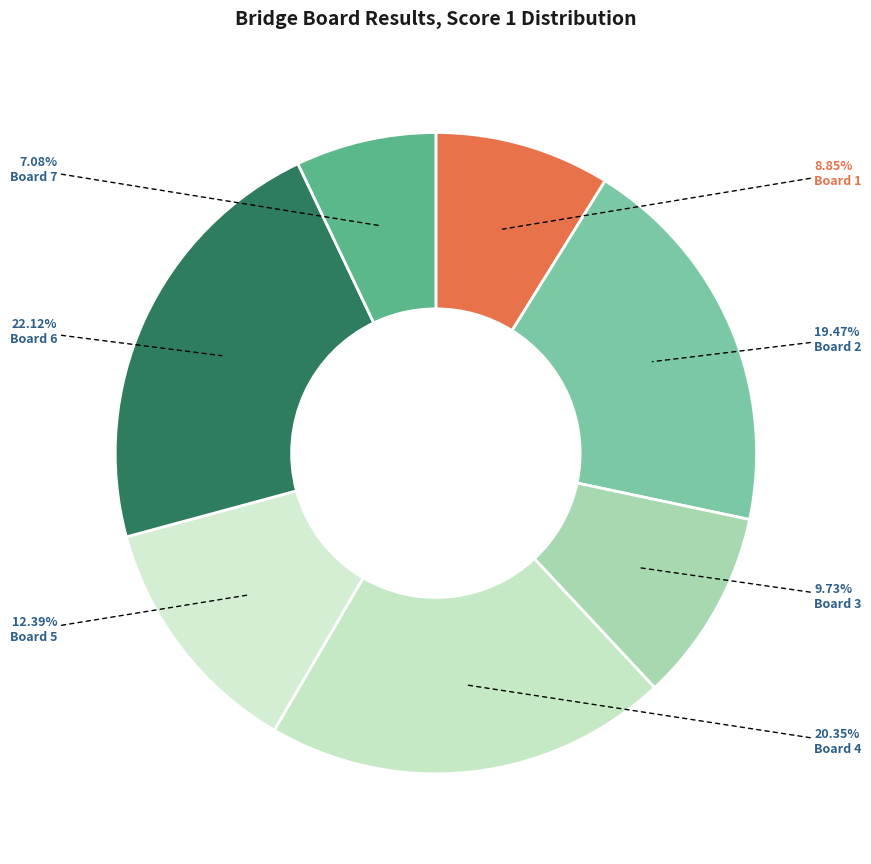

Rank the categories by value from highest to lowest.

Board 6, Board 4, Board 2, Board 5, Board 3, Board 1, Board 7